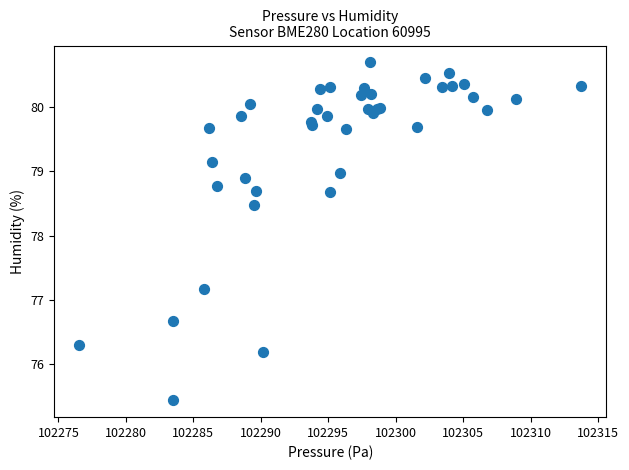

What Y value in the scatter plot is closest to 78?

78.5